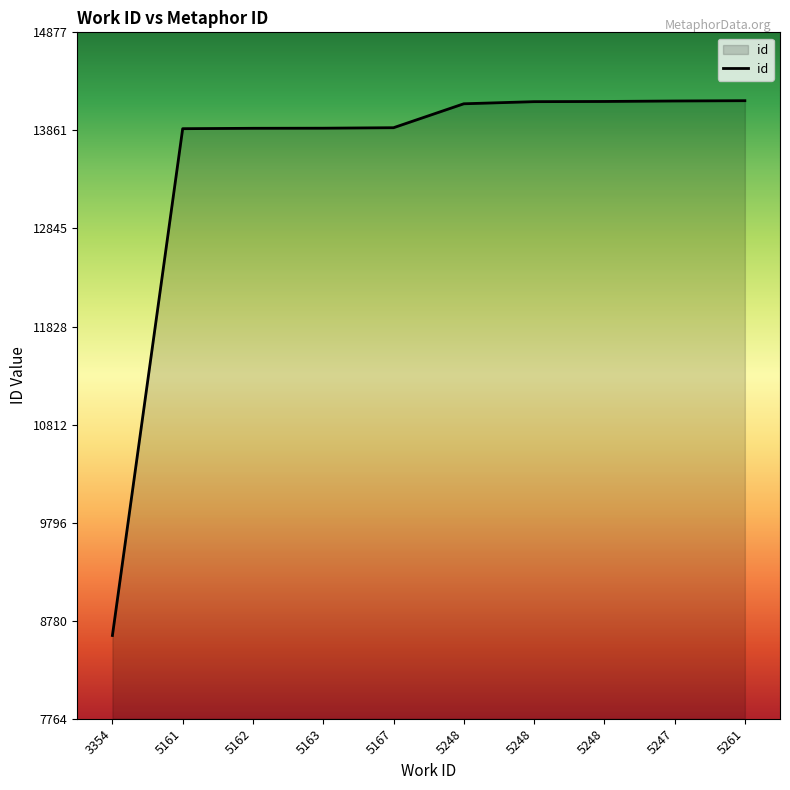

The value at 5167 is 20347. True or false?

False